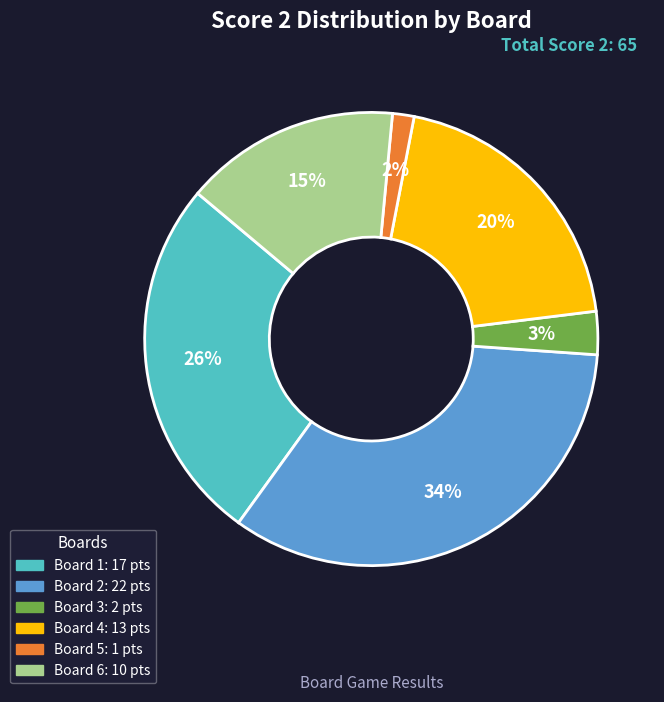

Does any single category account for the majority?

No